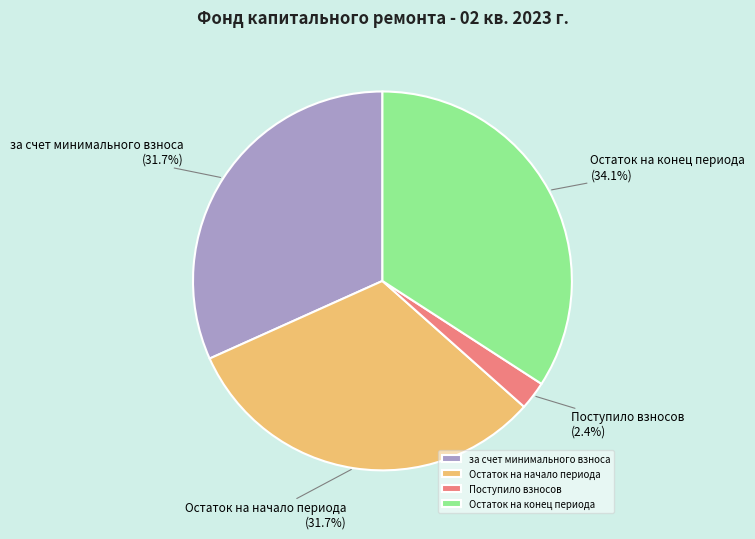

Combined, do Остаток на начало периода and Поступило взносов account for over 50%?

No